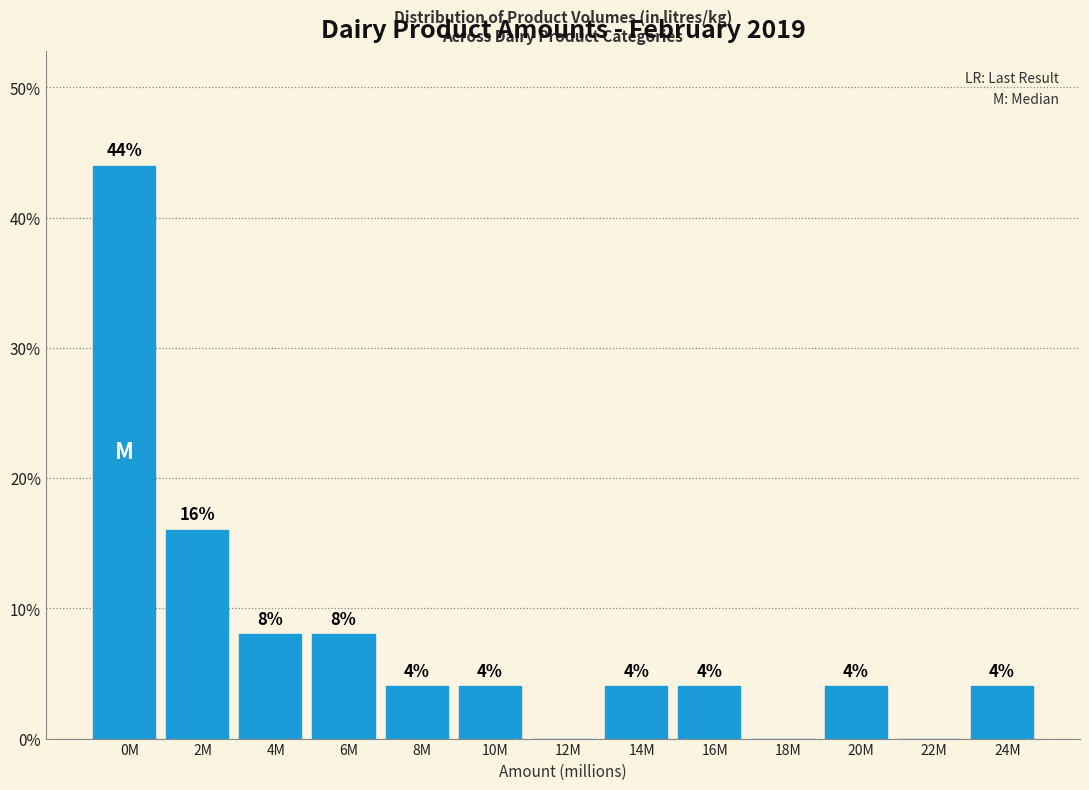

Reading left to right, what are all the values shown in this chart?

0M=44	2M=16	4M=8	6M=8	8M=4	10M=4	12M=0	14M=4	16M=4	18M=0	20M=4	22M=0	24M=4